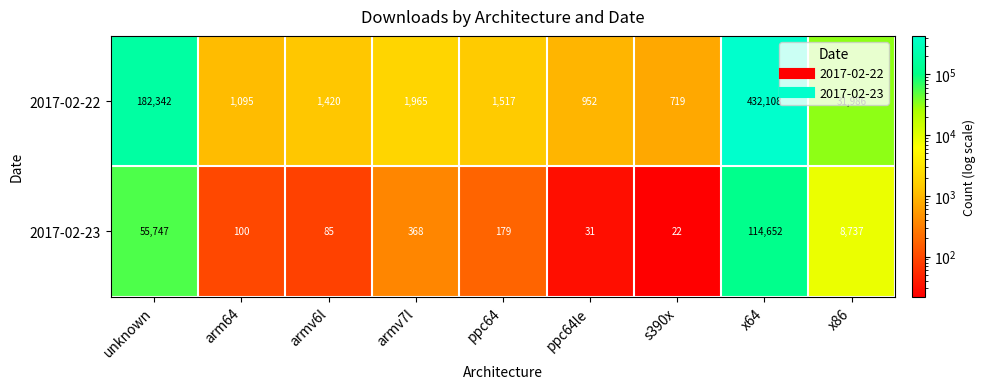

Count the number of categories in the chart.

9